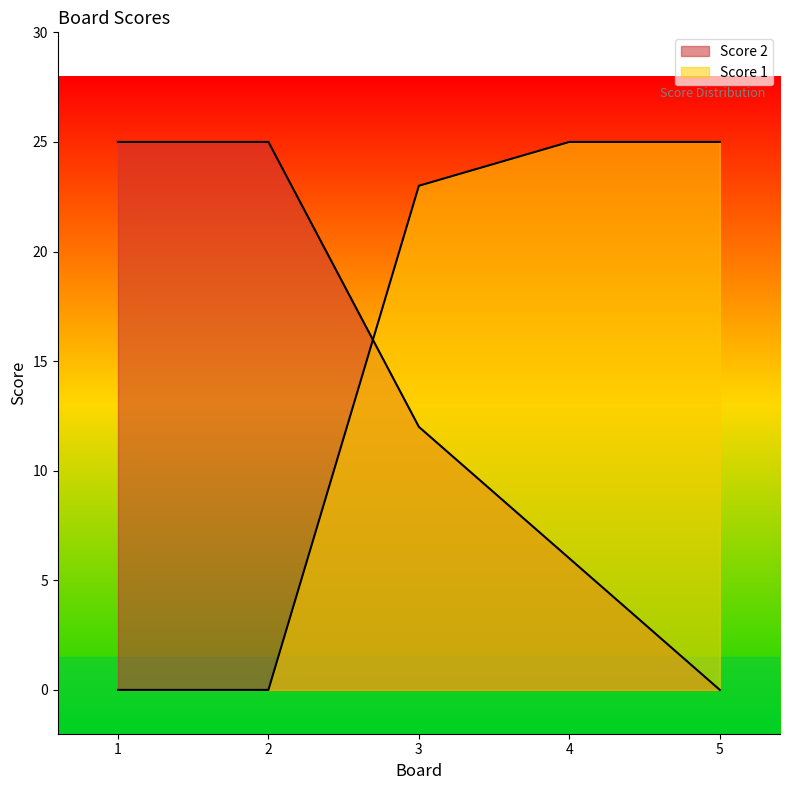

Reading left to right, what are all the values shown in this chart?

Score 1: 1=0	2=0	3=23	4=25	5=25
Score 2: 1=25	2=25	3=12	4=6	5=0